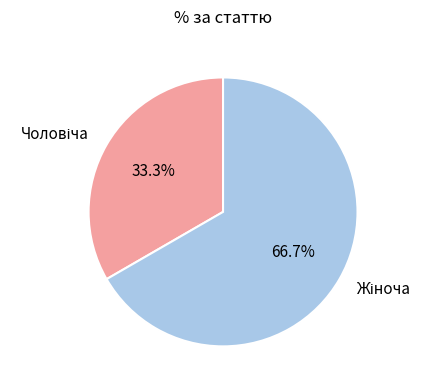

Does any single category account for the majority?

Yes